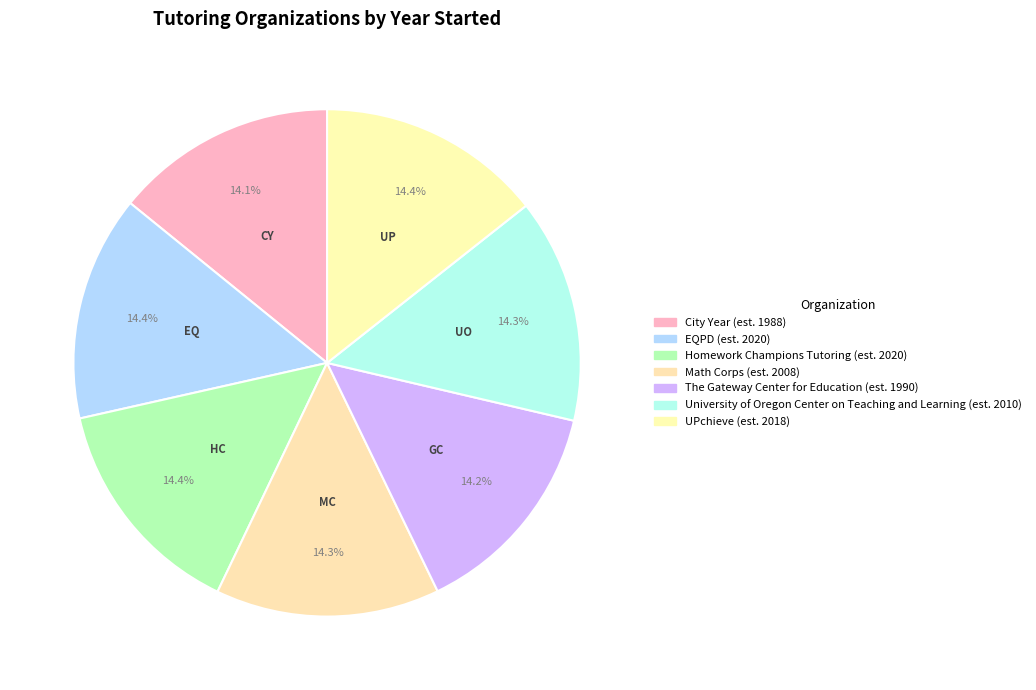

Is it true that Homework Champions Tutoring is 23% of the pie?

False